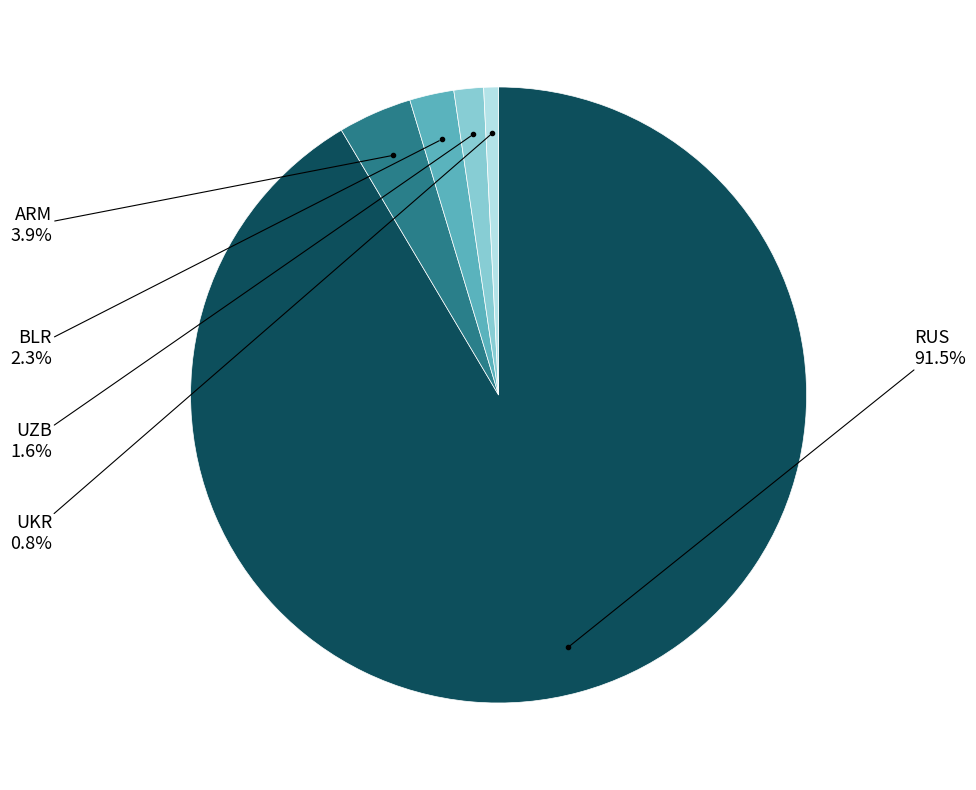

Is RUS the majority of the pie?

Yes